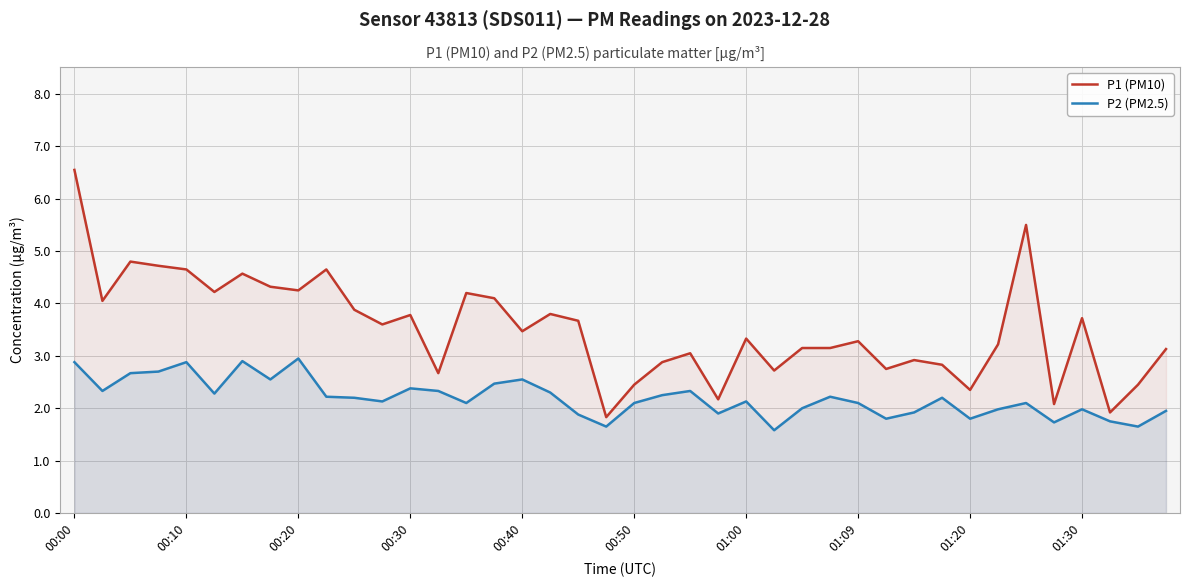

Which category has the highest value in the P1 (PM10) series?

00:00